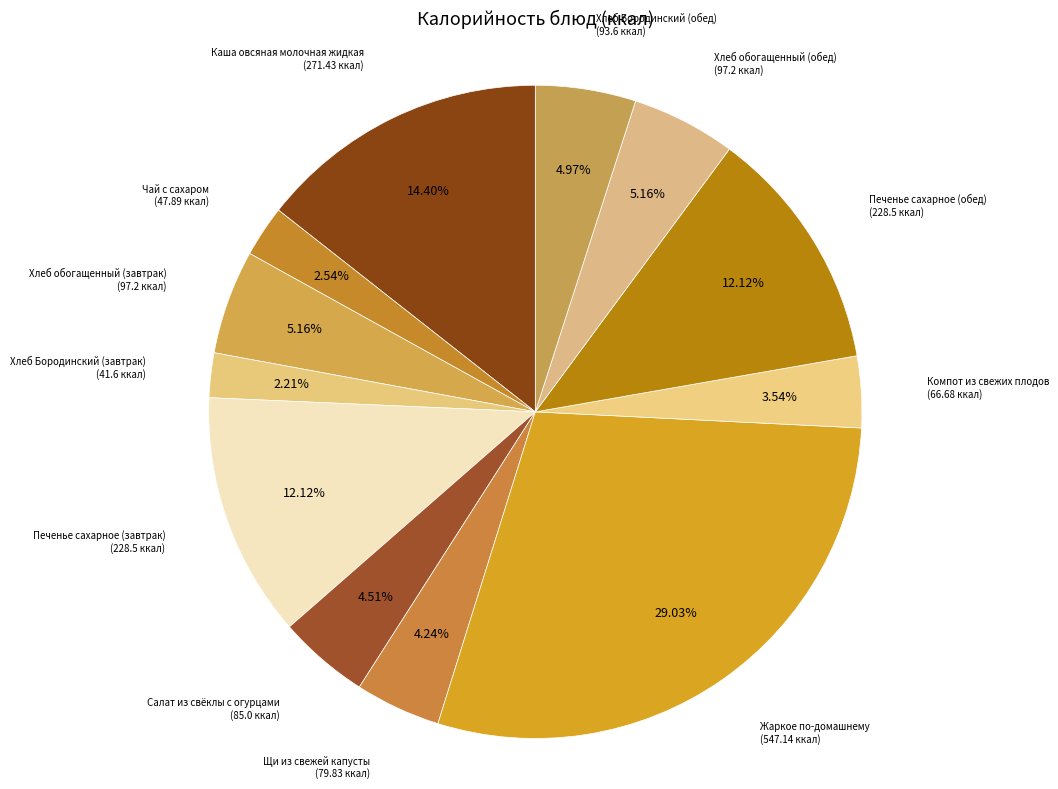

Count the number of slices in the pie.

12